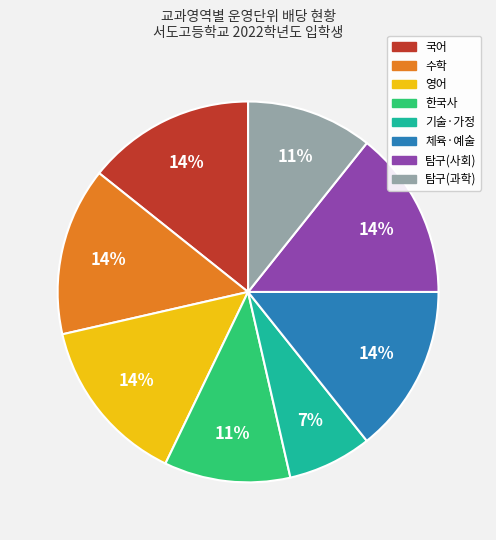

To the nearest percent, what percentage of the pie is 수학?

14%